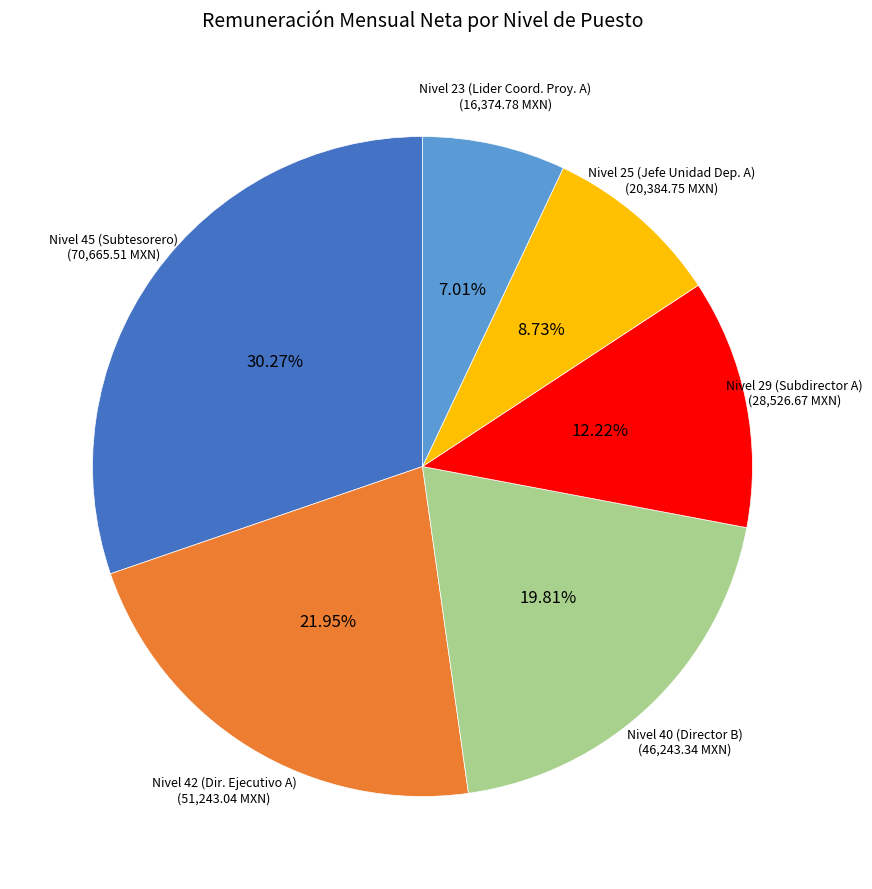

Rank the categories by value from highest to lowest.

Nivel 45 (Subtesorero), Nivel 42 (Dir. Ejecutivo A), Nivel 40 (Director B), Nivel 29 (Subdirector A), Nivel 25 (Jefe Unidad Dep. A), Nivel 23 (Lider Coord. Proy. A)